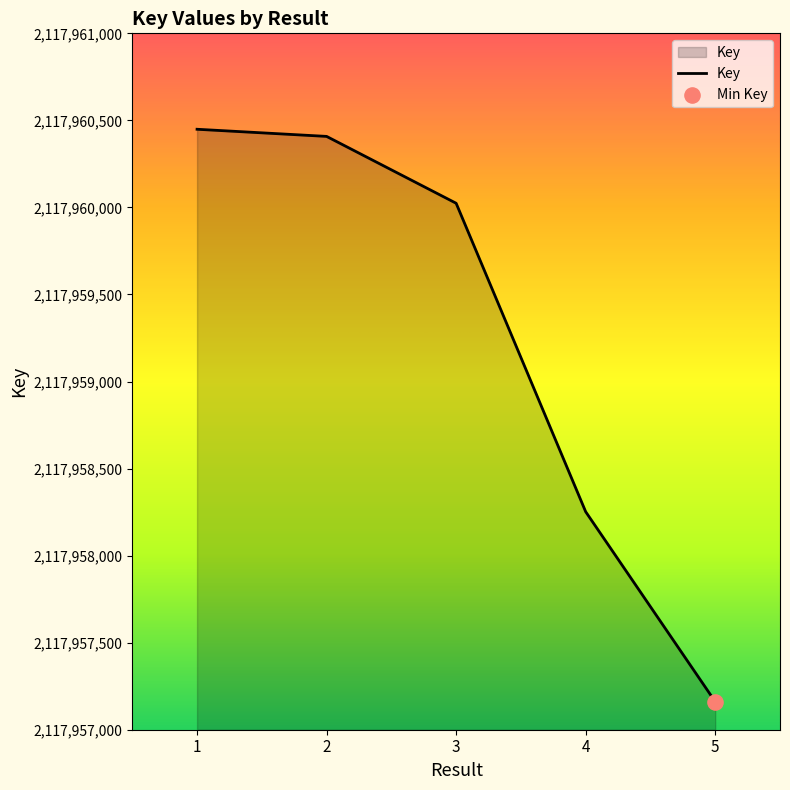

What is the change in value from 1 to 3?

-425